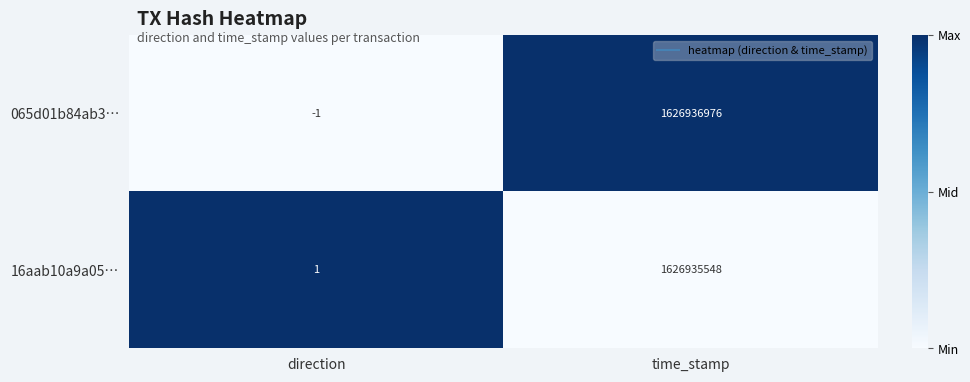

How many data points does each series have?

2